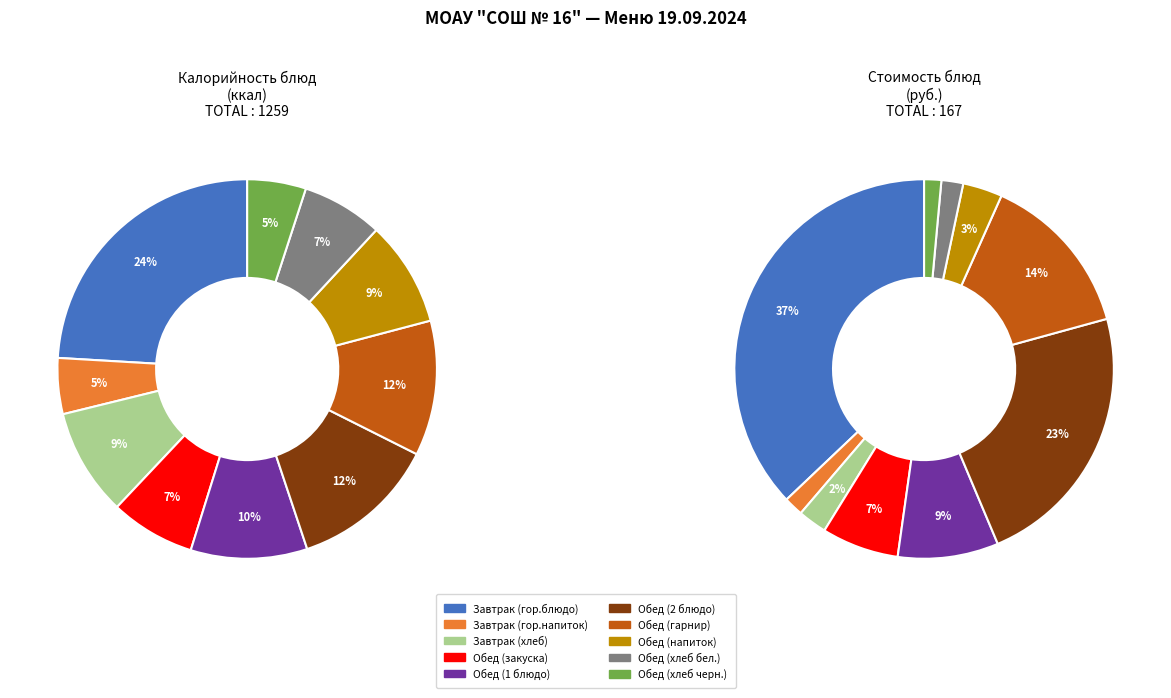

Is it true that Обед (2 блюдо) is 21% of the pie?

False